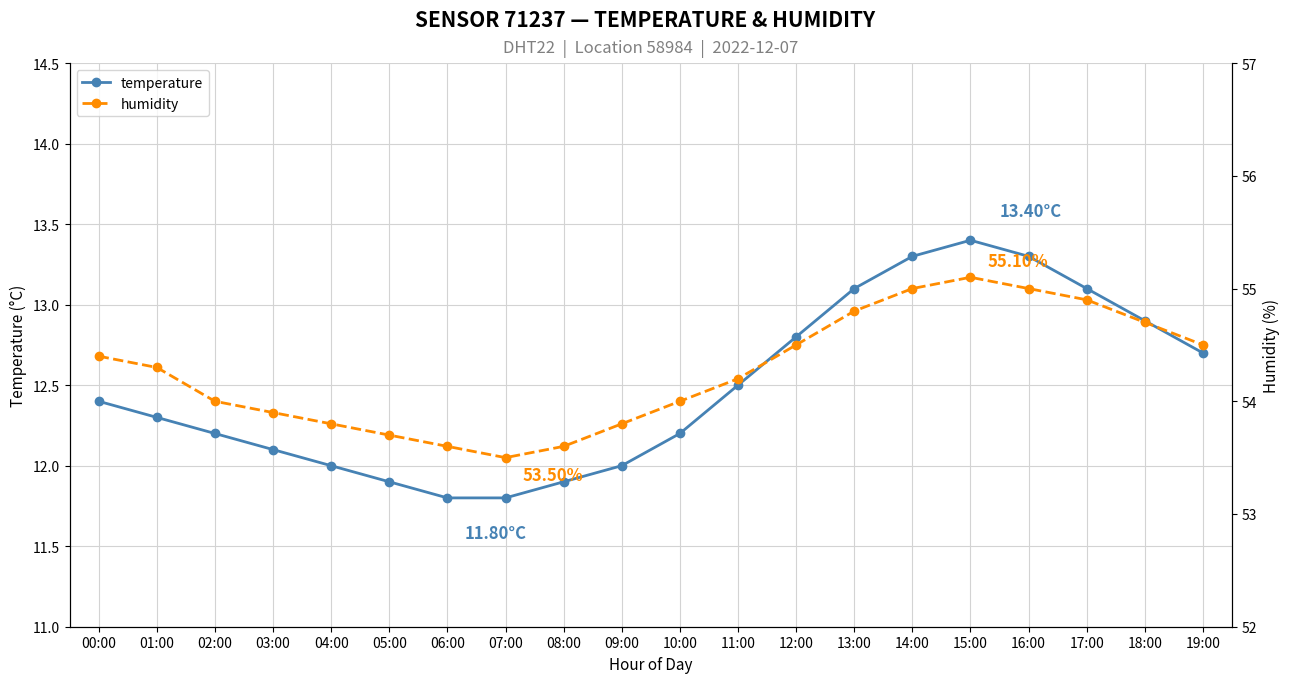

Between 00:00 and 10:00, which is larger?

00:00